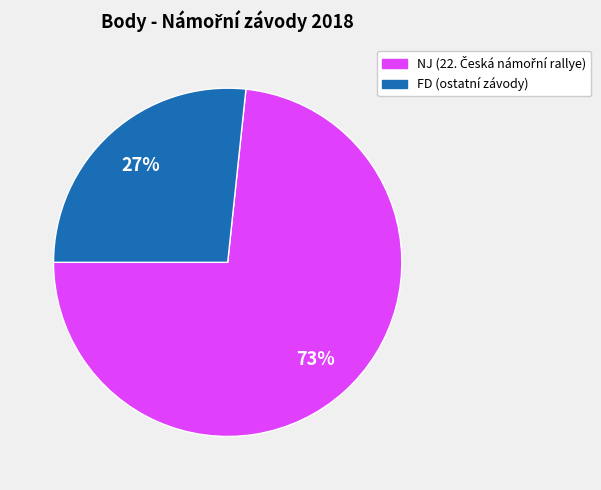

Is there a majority slice in this chart?

Yes